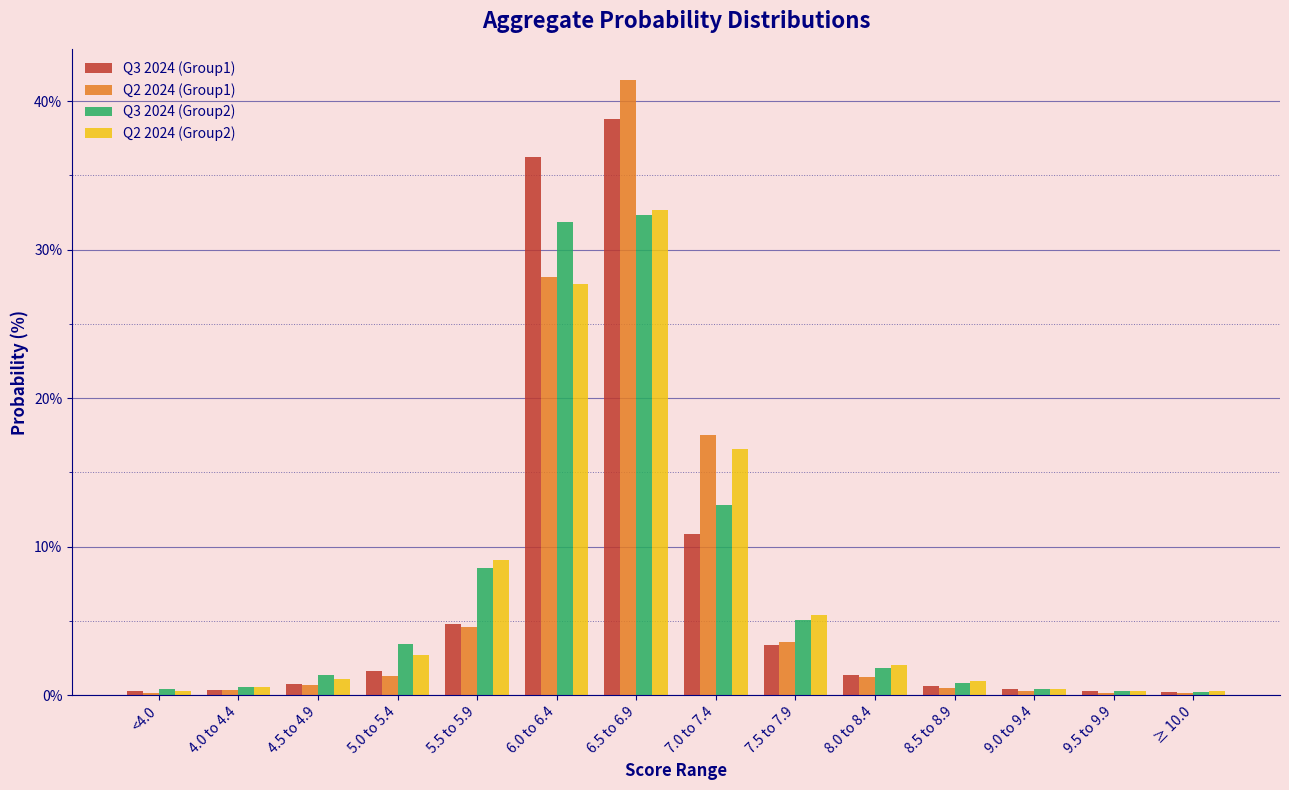

What is the highest value of the Q2 2024 (Group2) series?

32.7